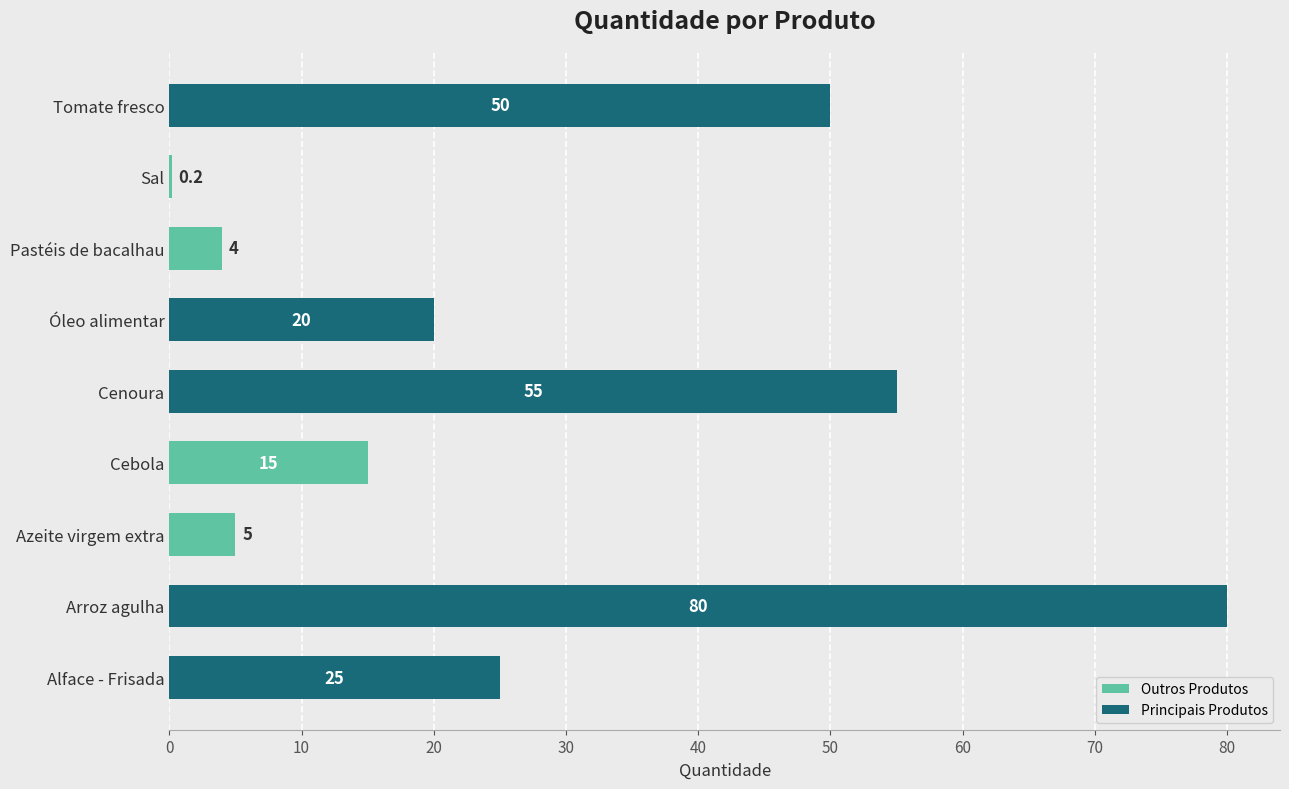

The chart shows a value of 25.0 at Alface - Frisada. True or false?

True